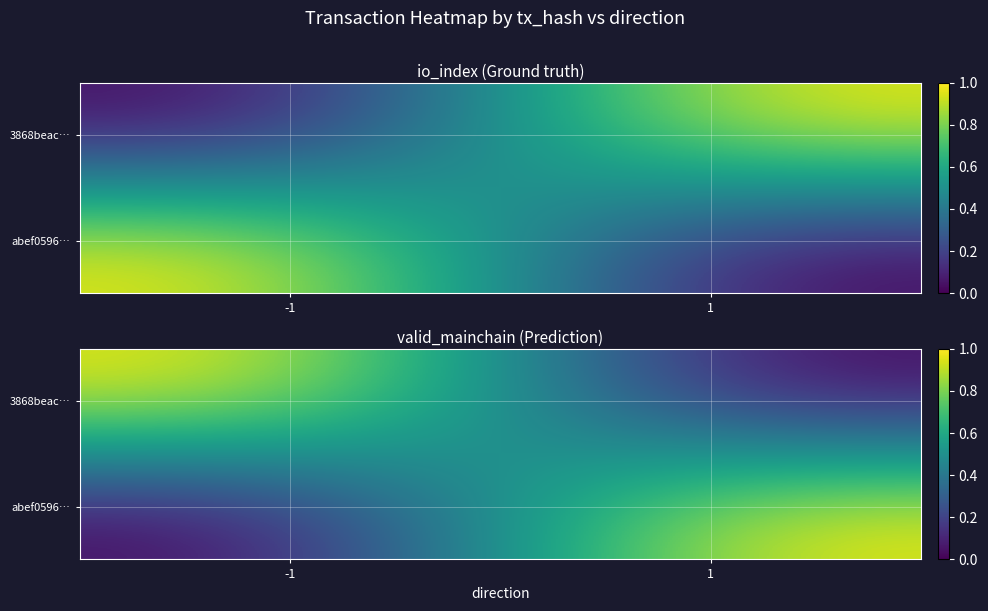

Count the 3868beac… values in the range 0 to 1.

2